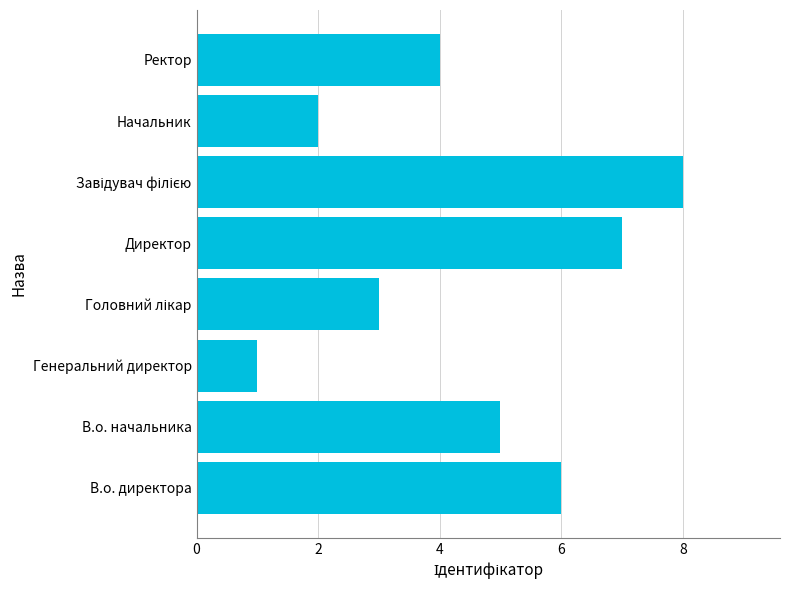

What is the greatest value displayed?

8